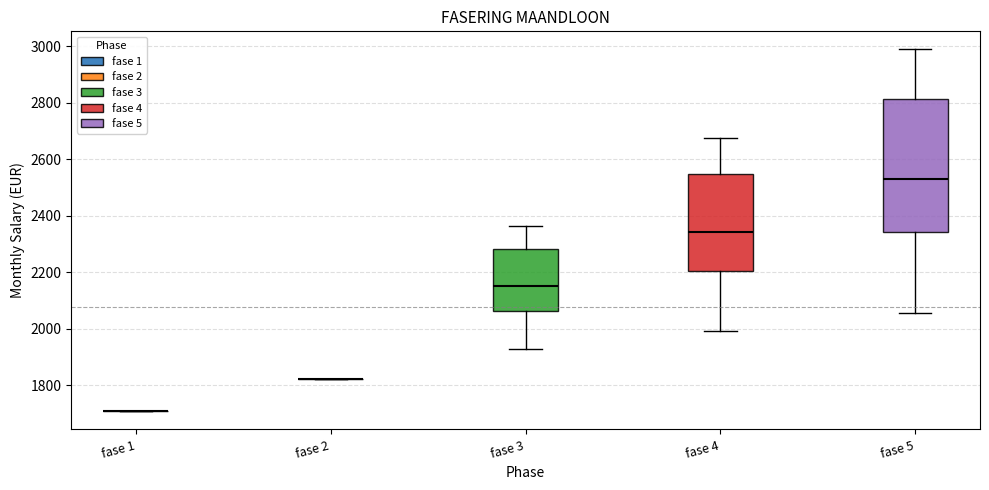

Reading left to right, read every box against the y-axis: the position of its median line, the range the box covers, and the ends of its whiskers. The values are not printed on the chart, so give them approximately, as read against the axis.

fase 1: box collapsed to a line at 1700, whiskers 1700 to 1700
fase 2: box collapsed to a line at 1820, whiskers 1820 to 1820
fase 3: median 2160, box 2060 to 2280, whiskers 1940 to 2360
fase 4: median 2340, box 2200 to 2540, whiskers 2000 to 2680
fase 5: median 2540, box 2340 to 2820, whiskers 2060 to 2980